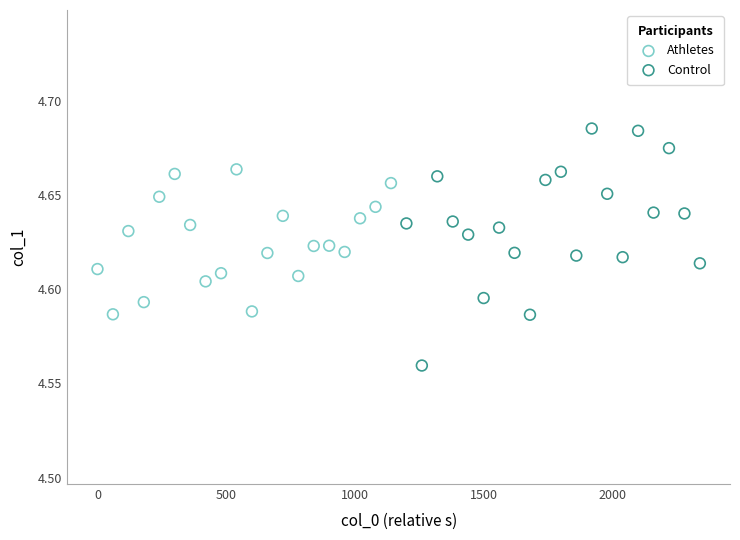

Which series contains the lowest Y value?

Control